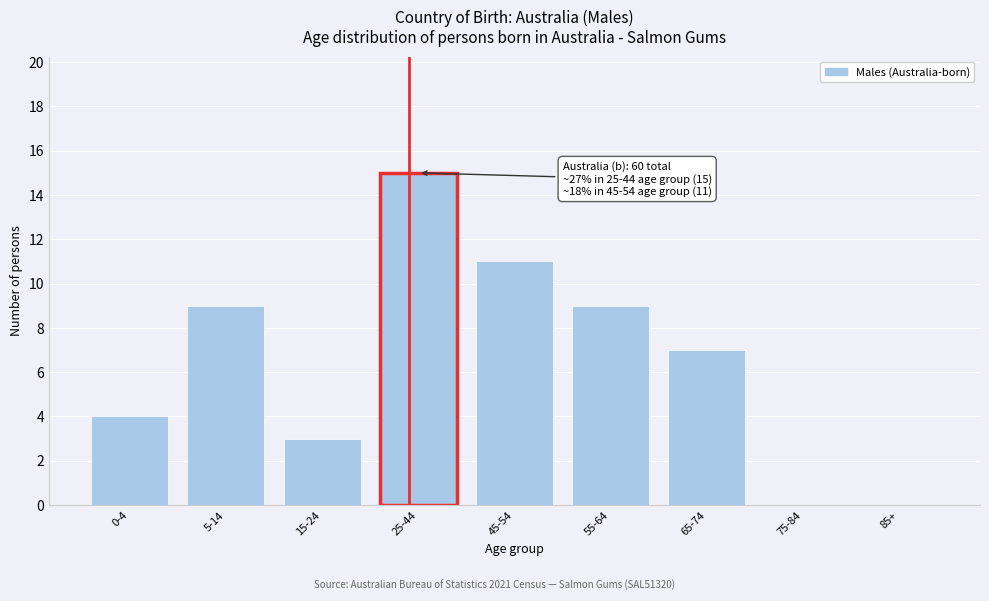

Reading right to left, list all the values displayed in this chart.

85+=0	75-84=0	65-74=7	55-64=9	45-54=11	25-44=15	15-24=3	5-14=9	0-4=4